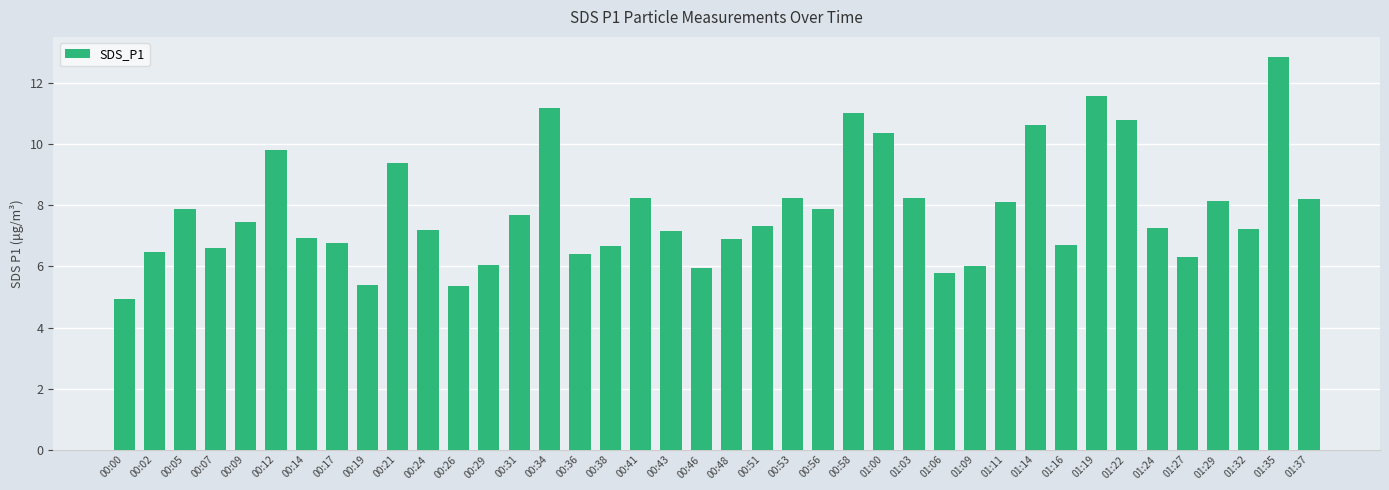

What is the sum of the values at 00:07 and 01:29?

14.7